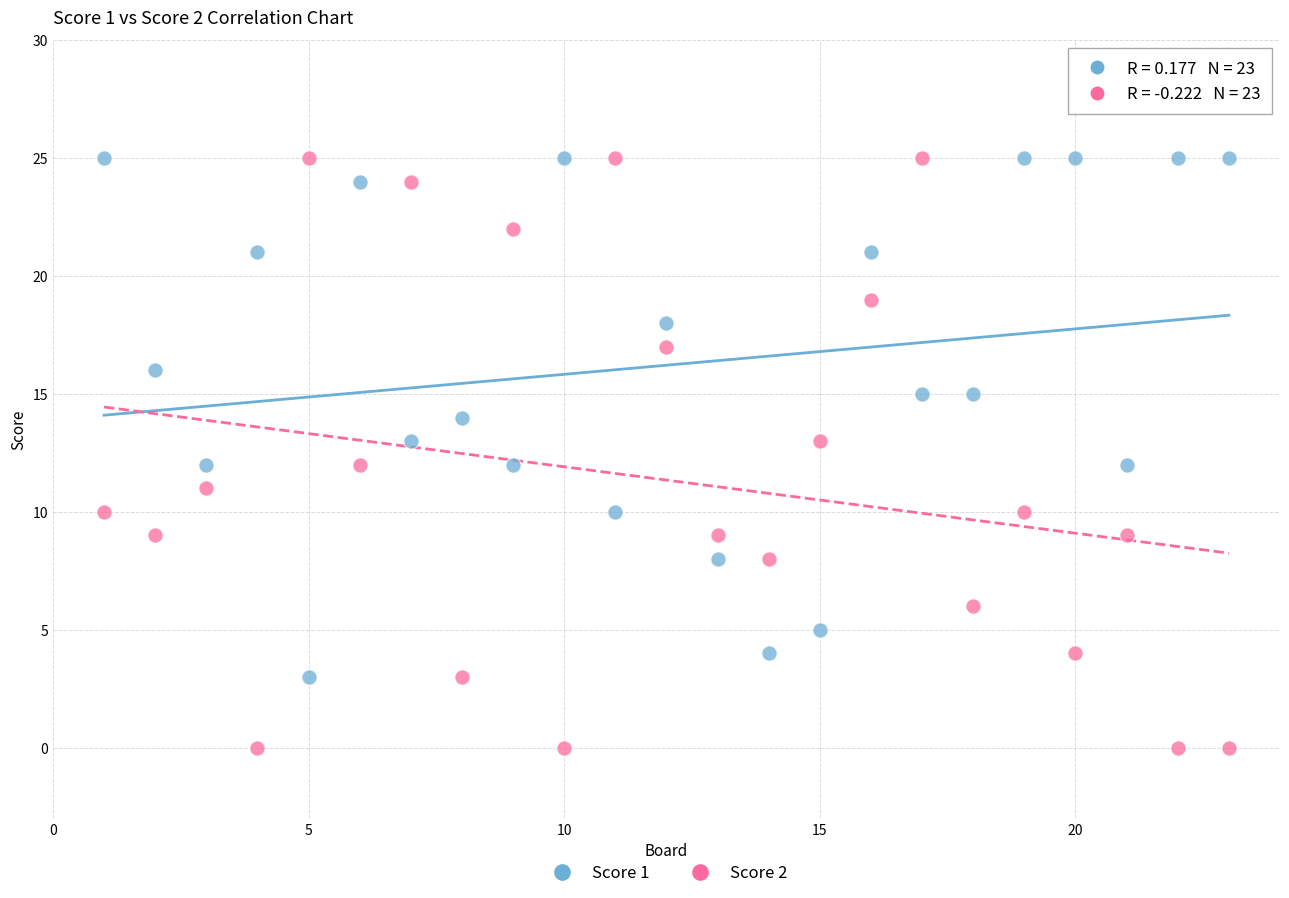

Which series contains the lowest Y value?

Score 2